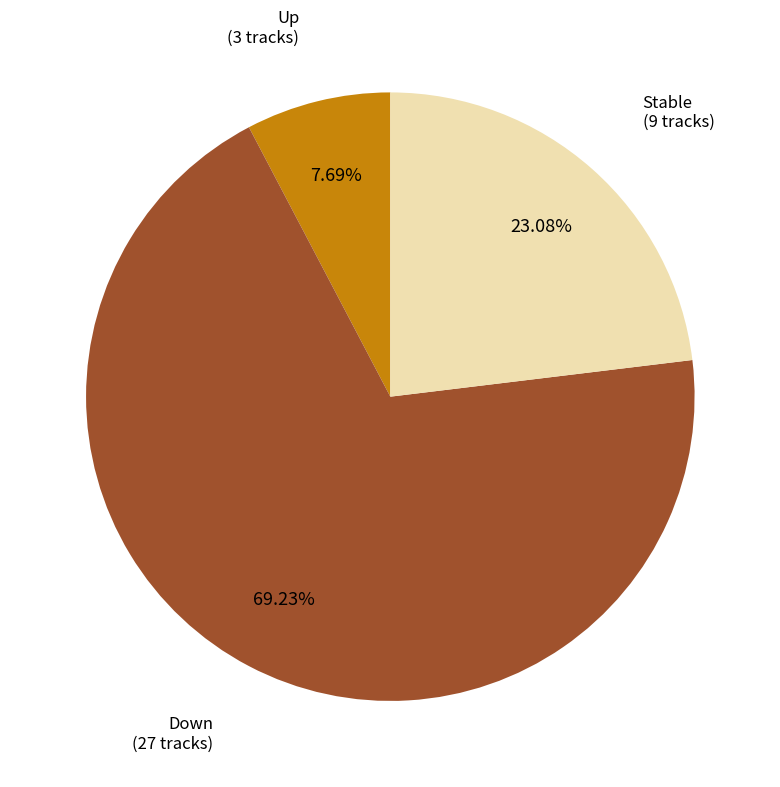

Does any single category account for the majority?

Yes